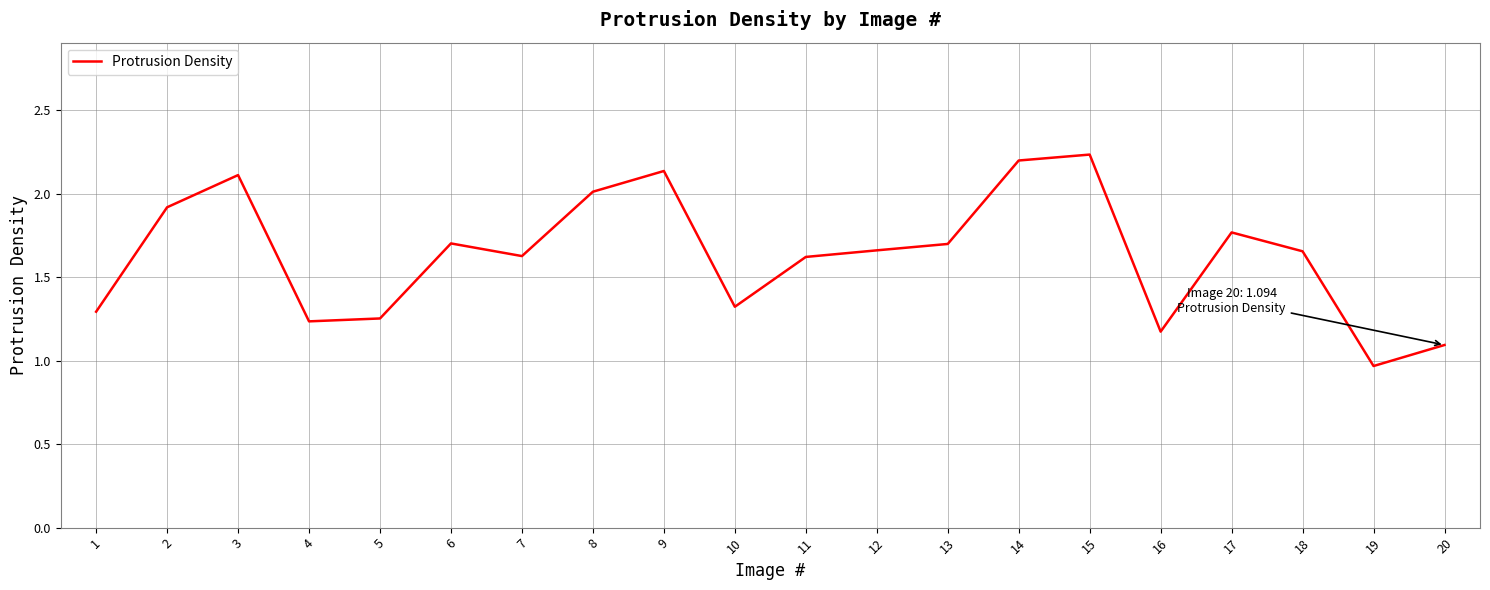

How many distinct data groups are displayed?

1